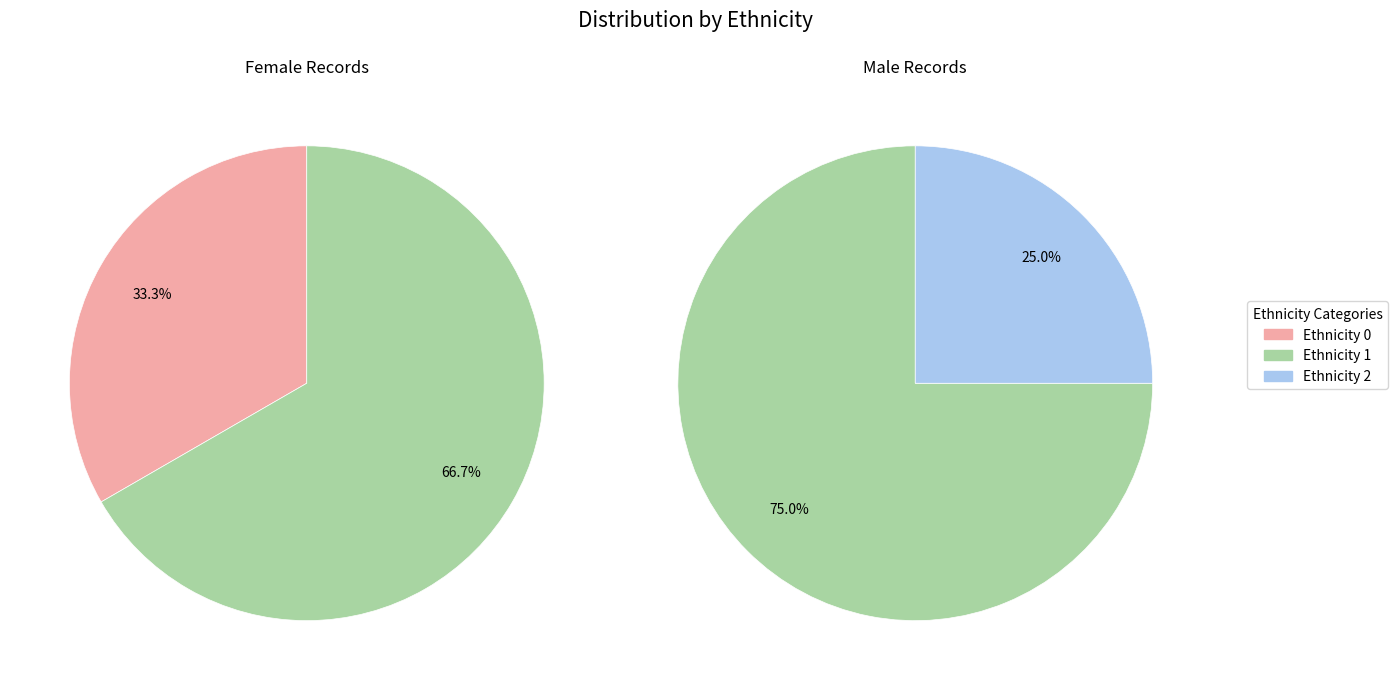

Which category has the biggest portion of the pie?

1